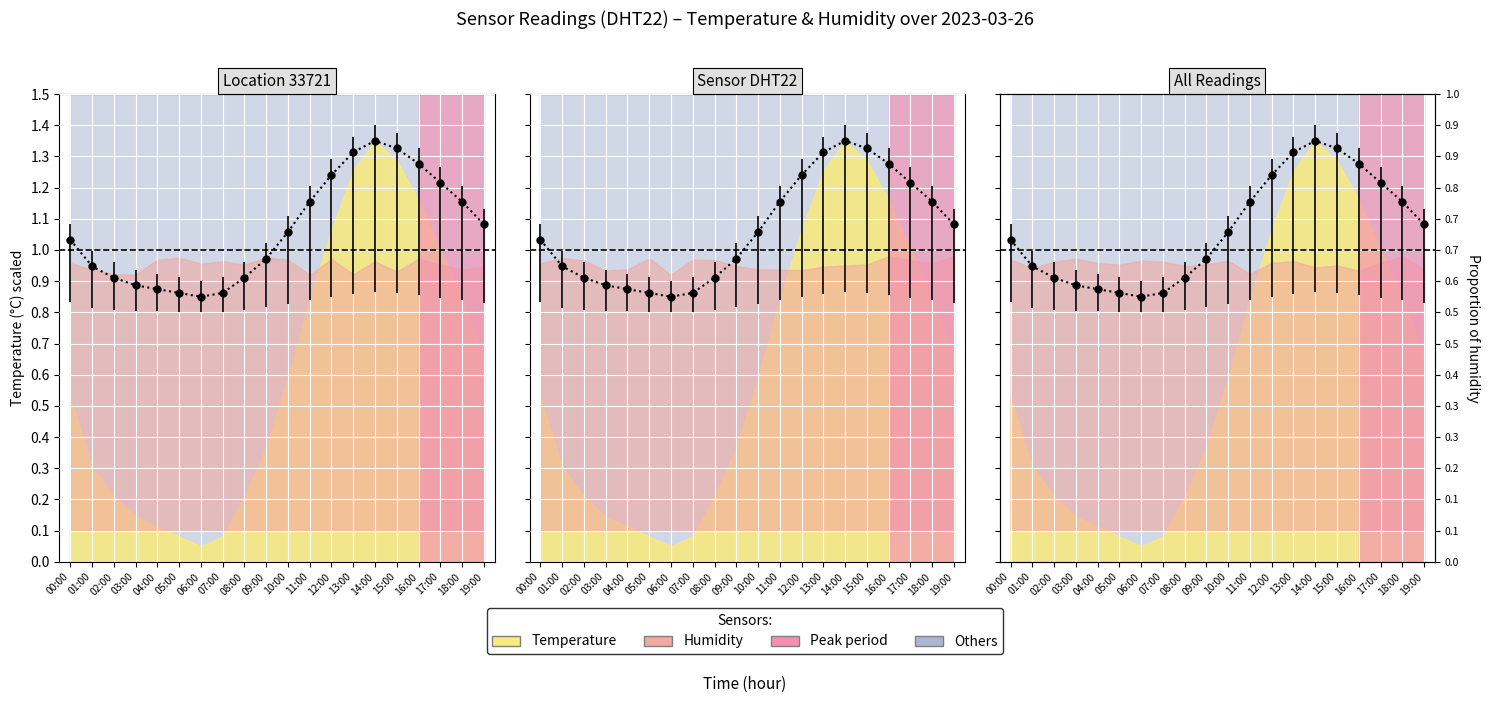

True or false: the data shows 0.8 at 06:00.

True